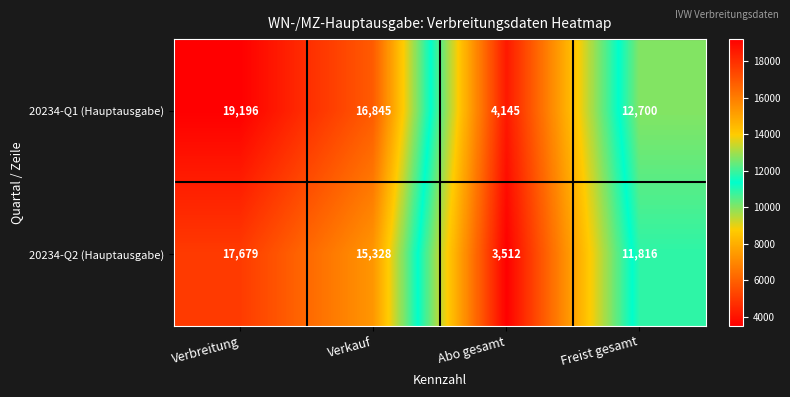

What is the average value of the 20234-Q1 (Hauptausgabe) series?

13222